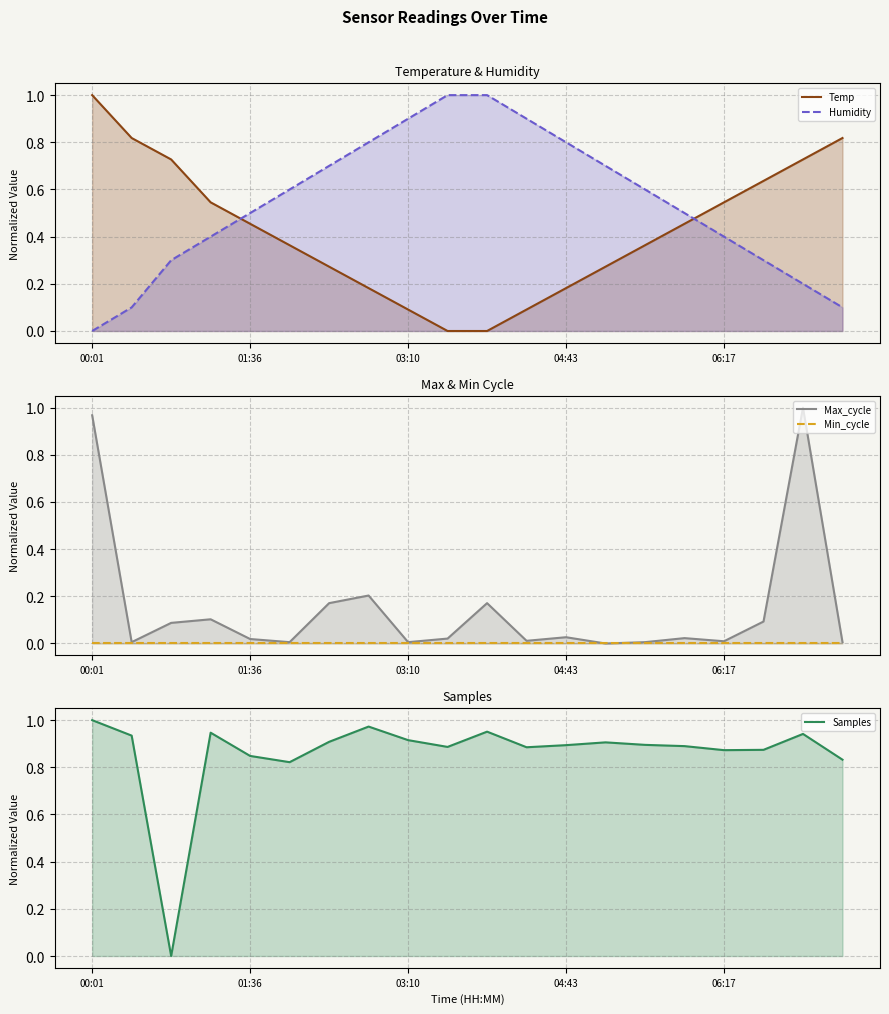

What is the difference between the highest and lowest values at 15?

0.9